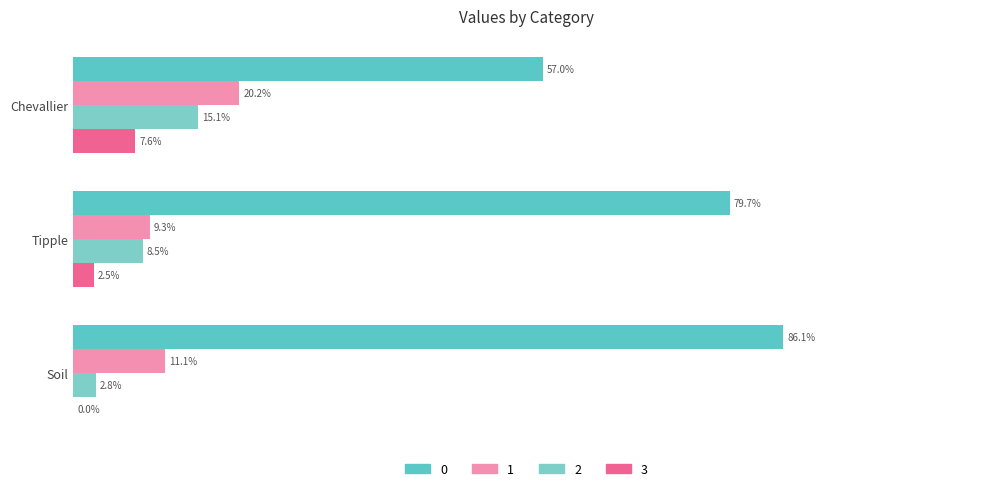

Where does the 3 series first go above 2?

Chevallier